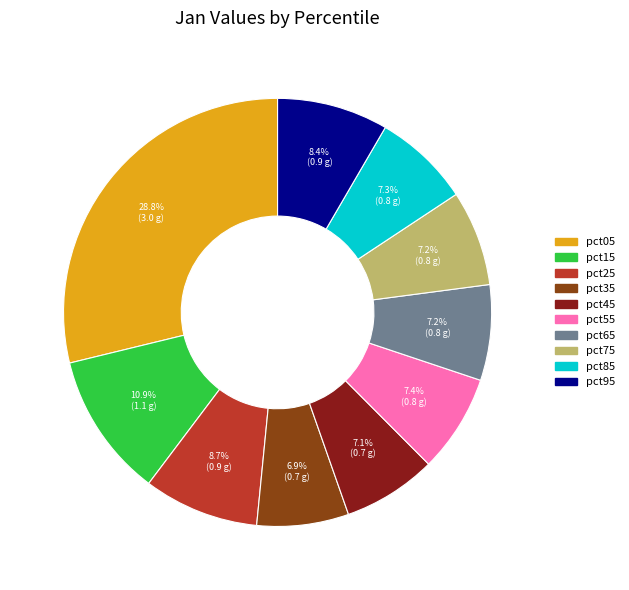

What is the ratio of the value at pct55 to the value at pct15?

0.7